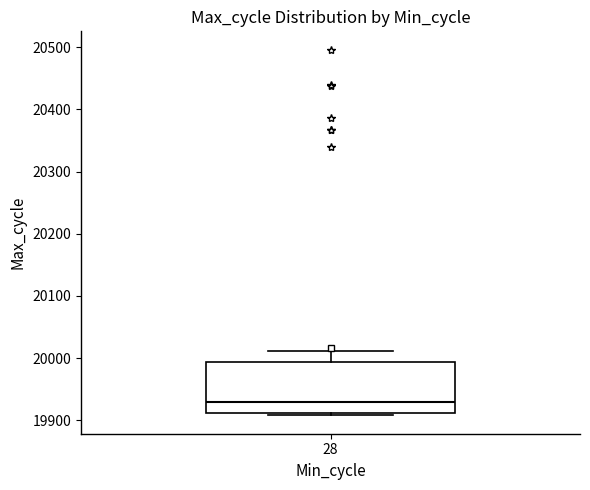

Where is the upper edge of the box at x = 28 on the y-axis? The values are not printed on the chart, so give them approximately, as read against the axis.

19990